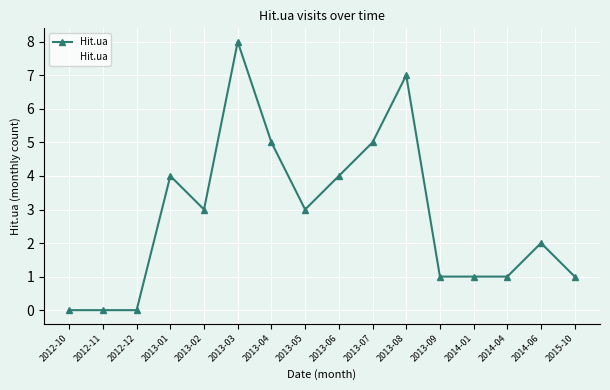

Where is the first local maximum?

2013-01